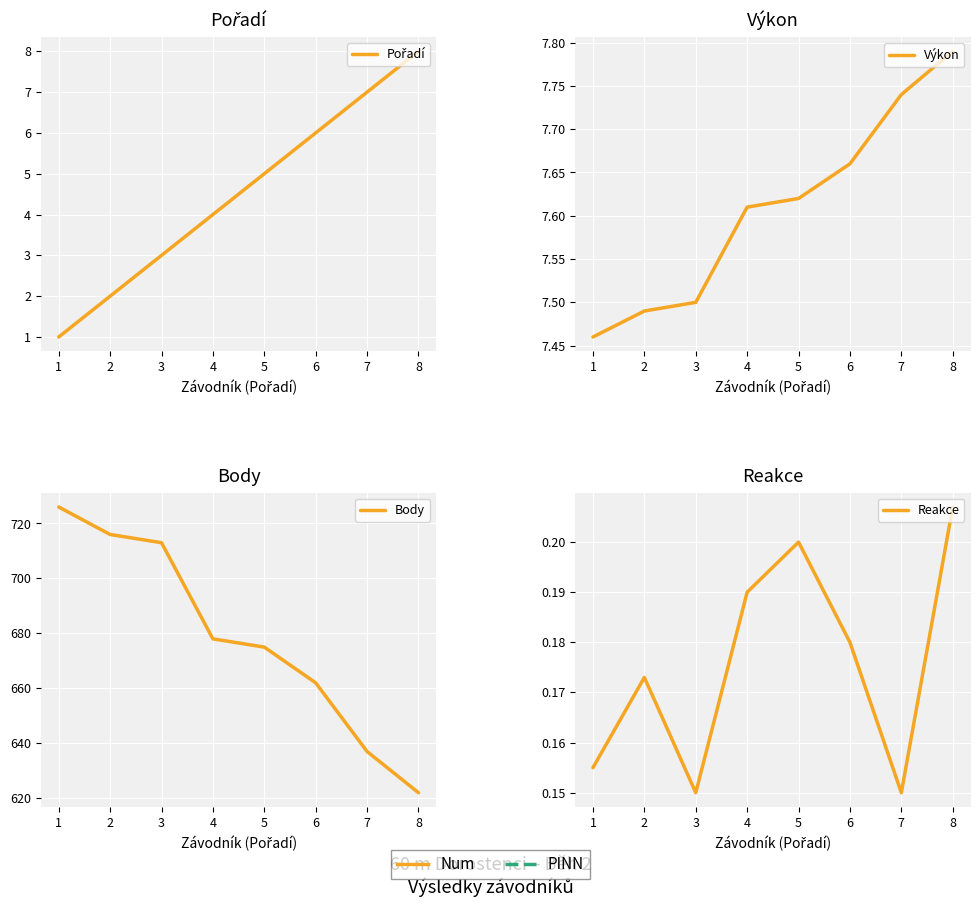

Is it true that Reakce equals 0.1 at 2?

False